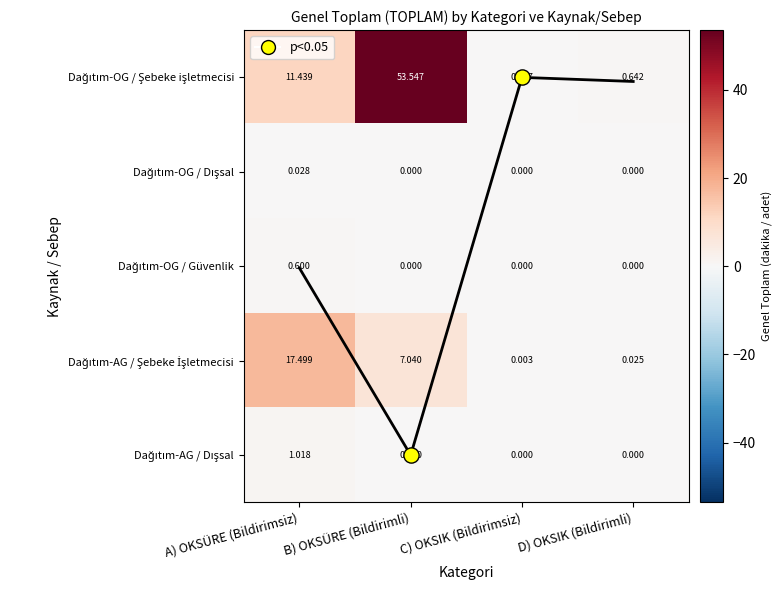

List the labels in order of Dağıtım-OG / Şebeke işletmecisi value, smallest first.

C) OKSIK (Bildirimsiz), D) OKSIK (Bildirimli), A) OKSÜRE (Bildirimsiz), B) OKSÜRE (Bildirimli)